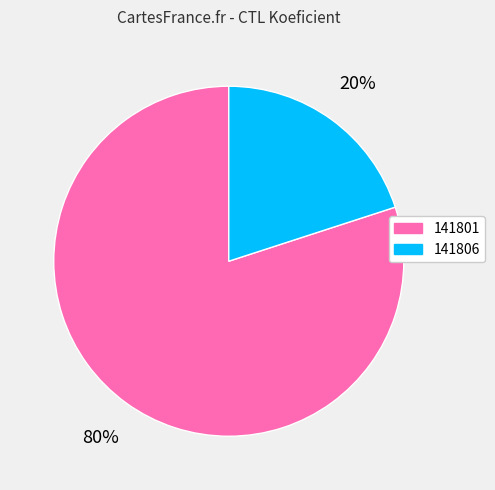

The 141806 slice represents 10% of the pie. True or false?

False